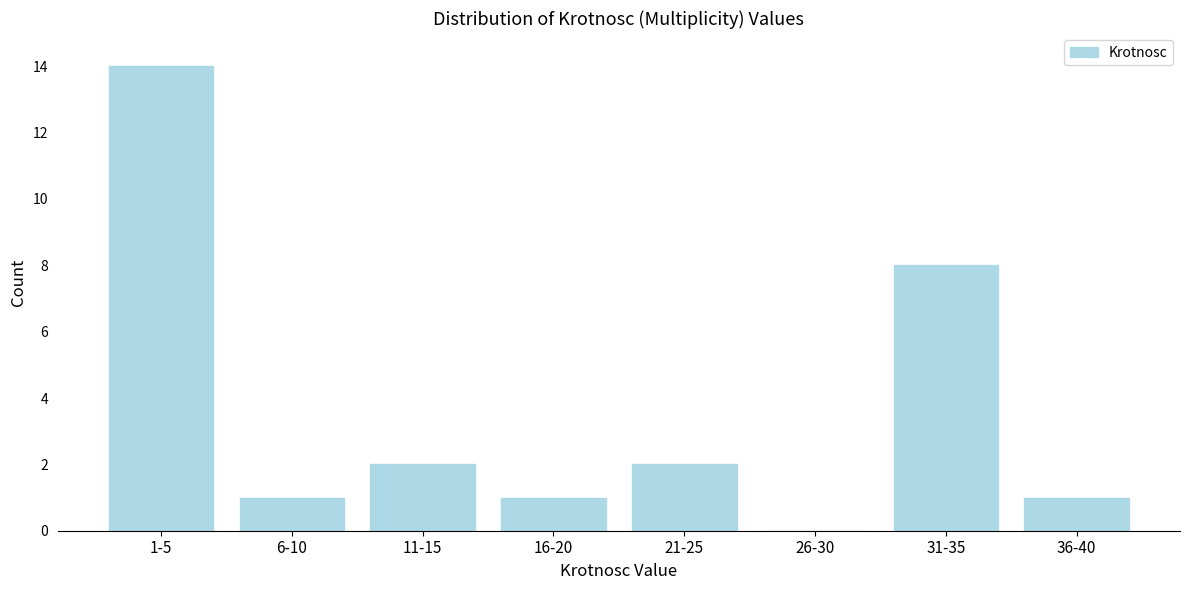

Reading right to left, what are all the values shown in this chart?

36-40=1	31-35=8	26-30=0	21-25=2	16-20=1	11-15=2	6-10=1	1-5=14